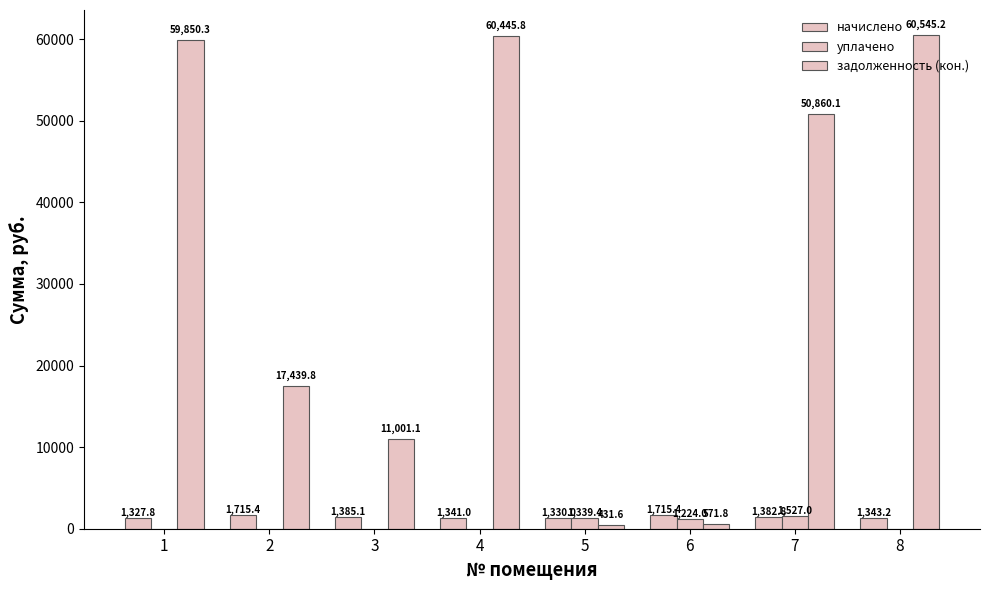

What is the difference between the second highest and minimum values in the начислено series?

387.6